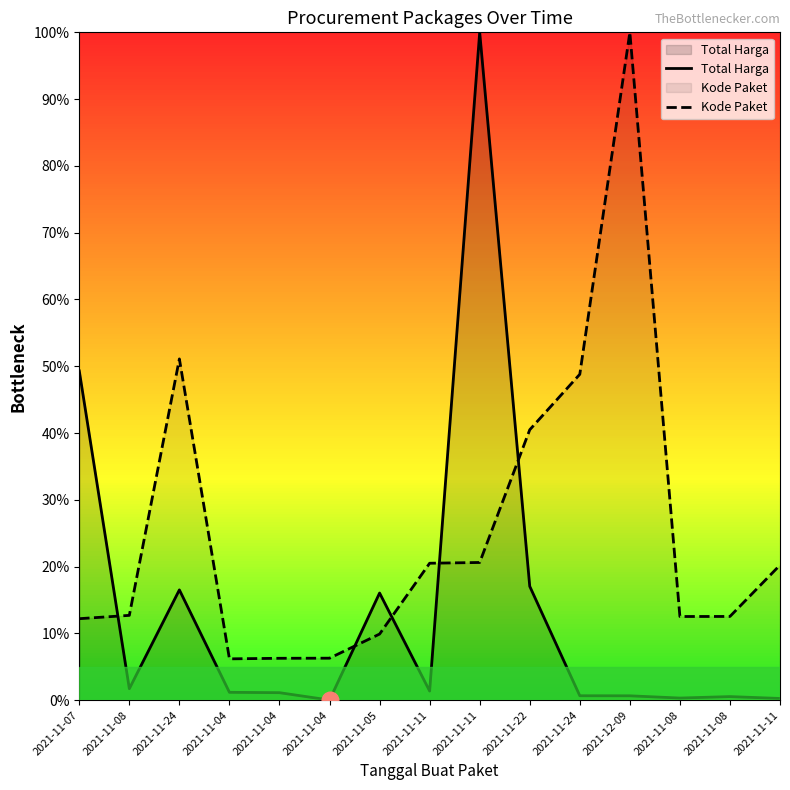

What is the difference between the highest and lowest values at 2021-11-07?

37.1